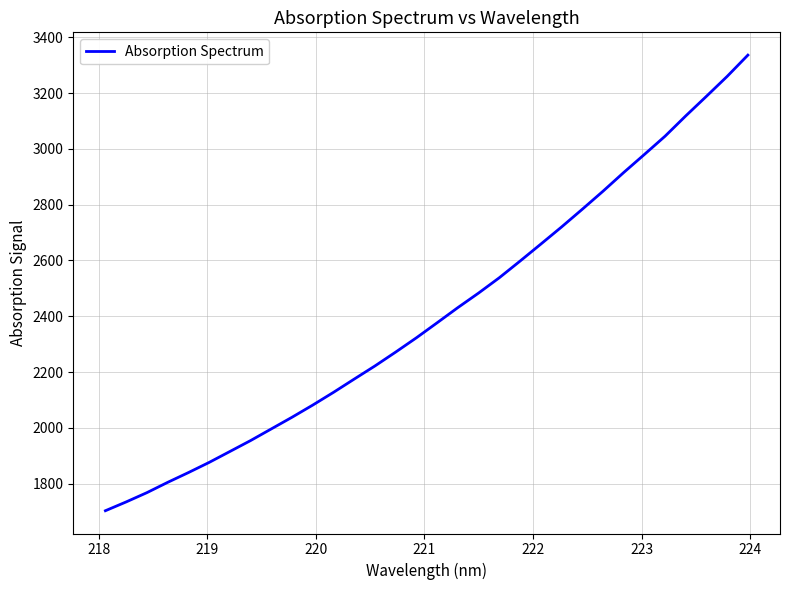

Reading right to left, list all the values displayed in this chart.

3335.9	3259.8	3188.5	3118.2	3045.4	2979.8	2915.0	2847.9	2783.3	2719.9	2658.6	2597.9	2538.2	2483.4	2431.2	2376.9	2323.1	2271.9	2222.1	2175.0	2127.5	2081.9	2038.2	1996.4	1954.6	1915.3	1876.2	1839.7	1804.7	1767.8	1734.6	1703.1